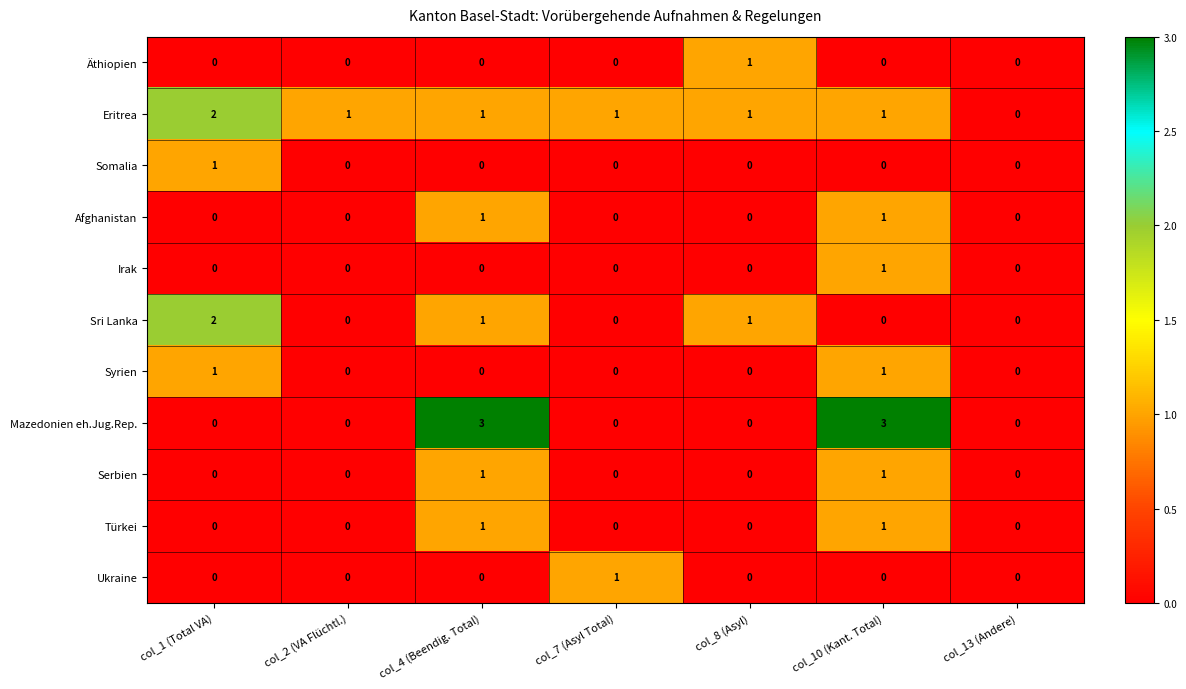

Between col_2 (VA Flüchtl.) and col_13 (Andere), which series saw the biggest shift?

Eritrea